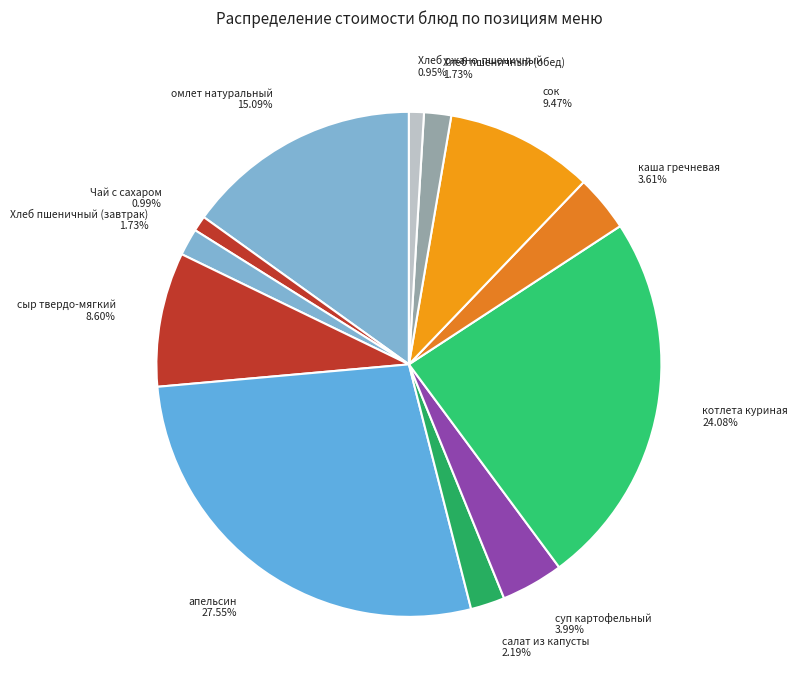

Count the number of slices in the pie.

12